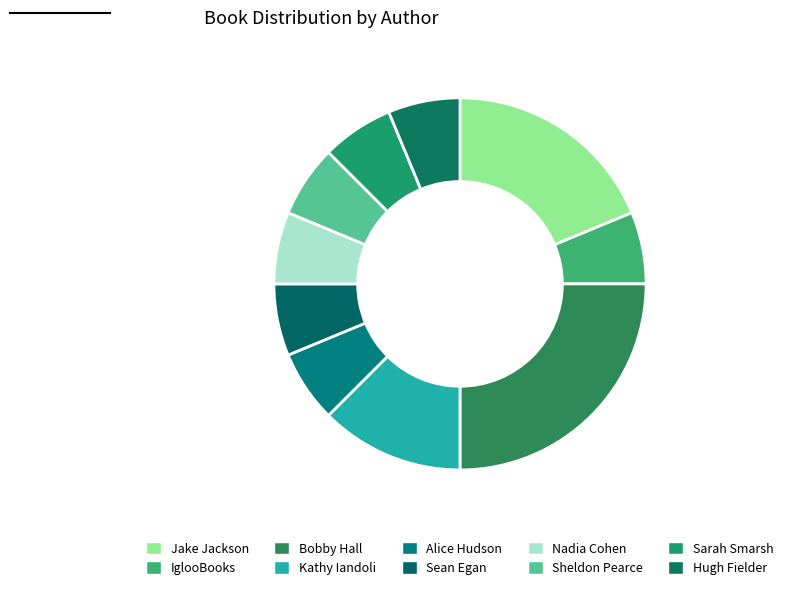

Is it true that Sarah Smarsh is 6% of the pie?

True